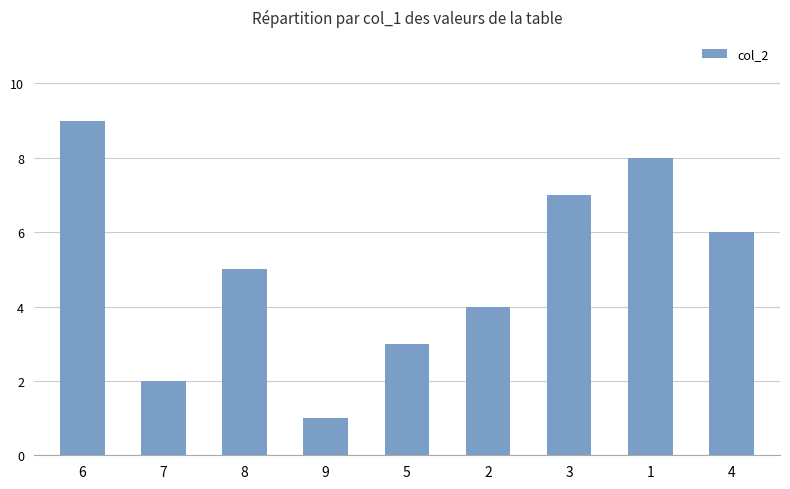

Where is the data nearest to the value 5?

8